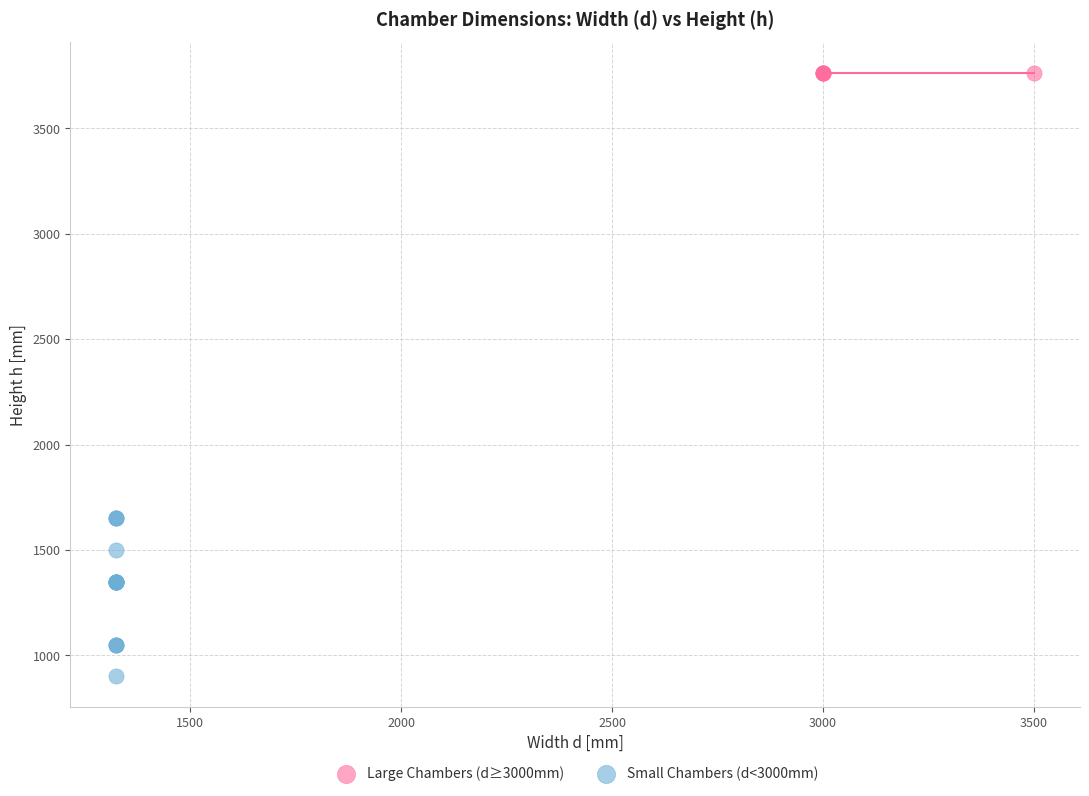

Which series reaches the minimum Y coordinate?

Small Chambers (d<3000mm)